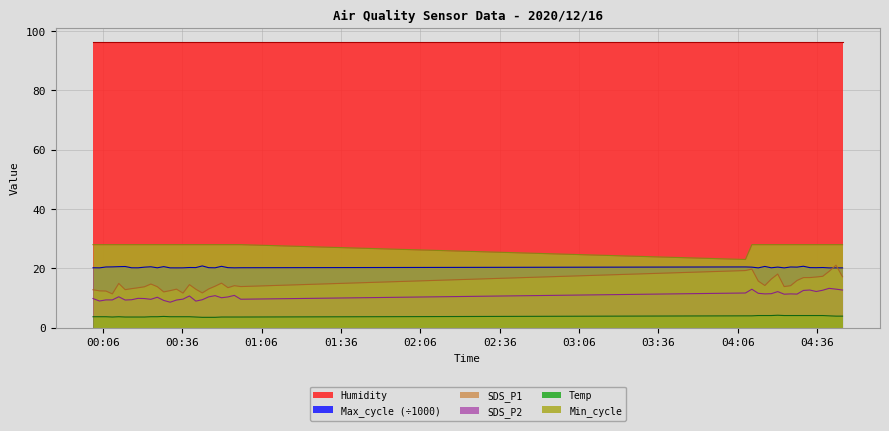

How many categories are shown in the chart?

40